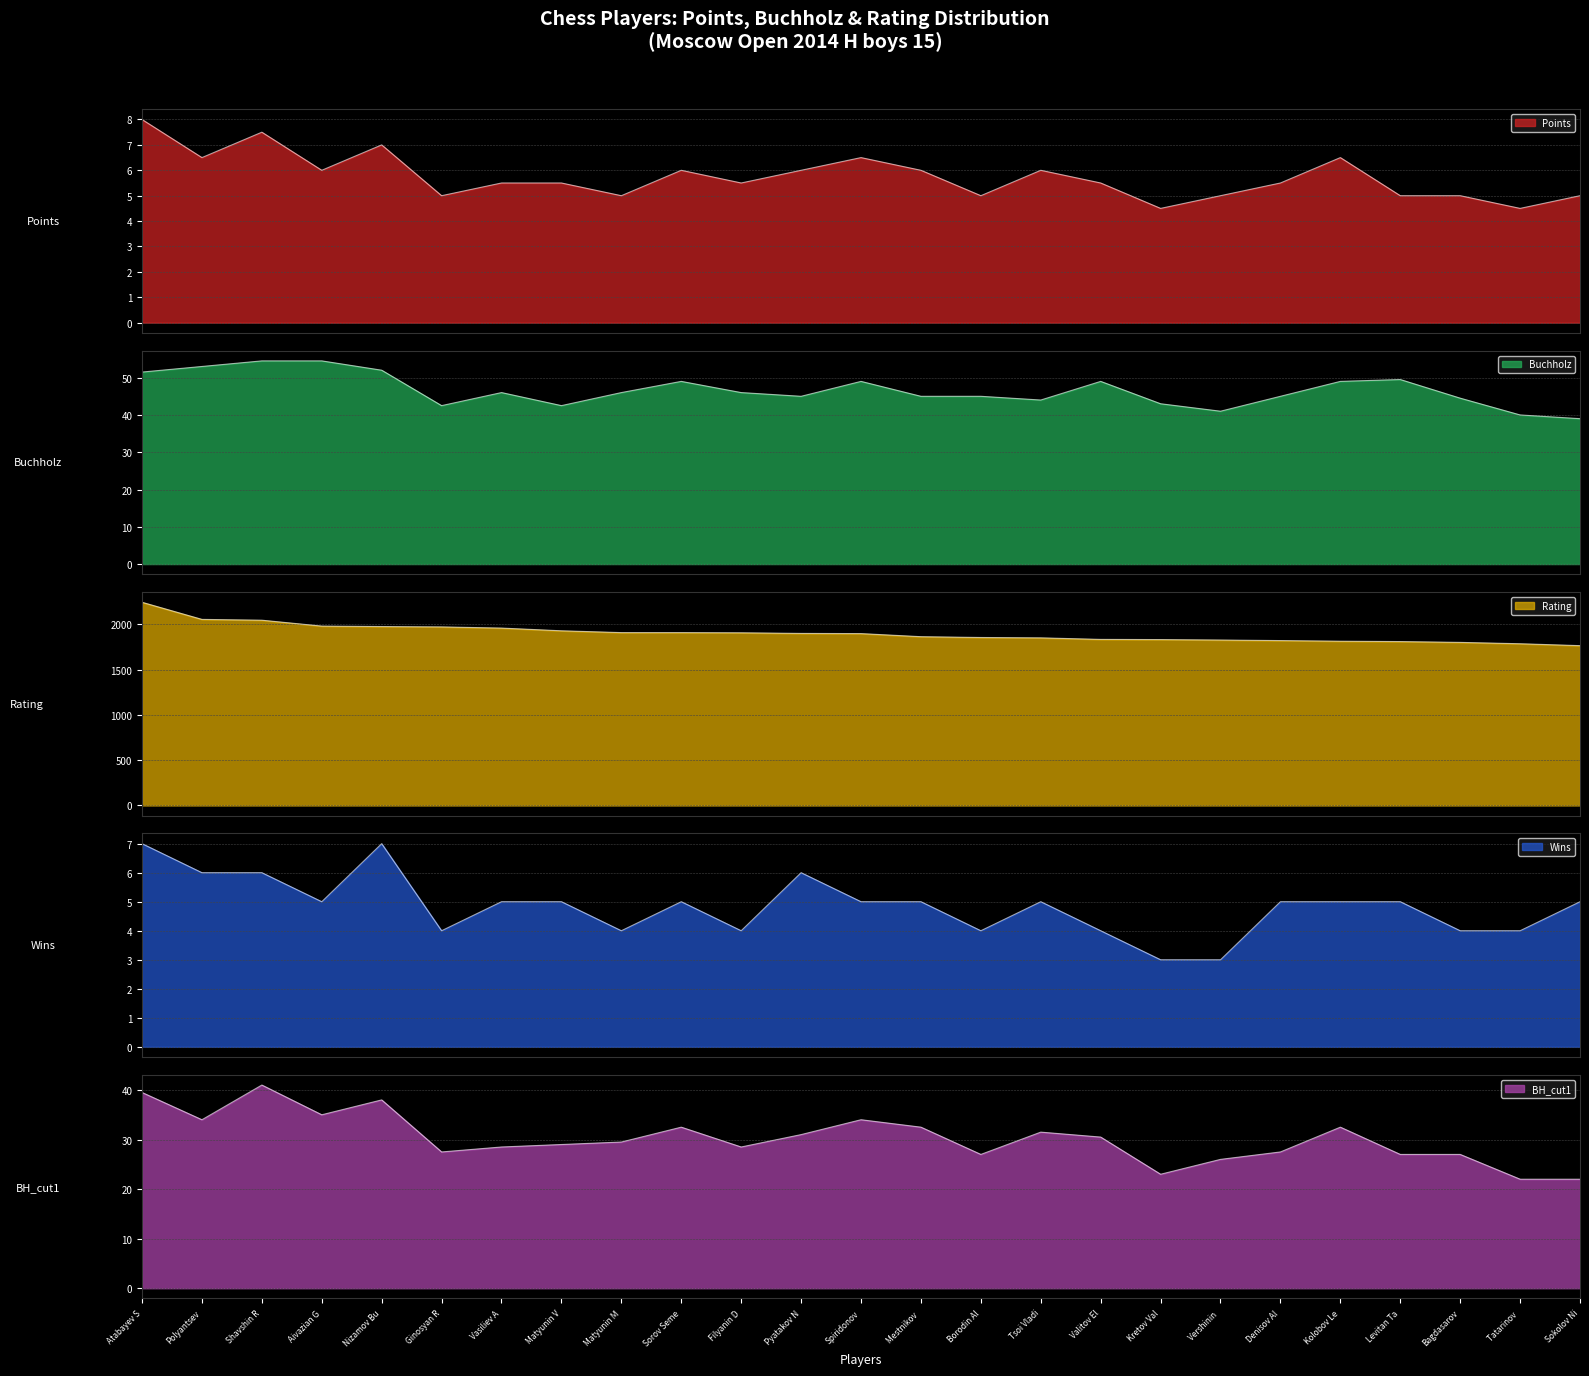

In Buchholz, how many points are lower than both neighbors (excluding endpoints)?

5